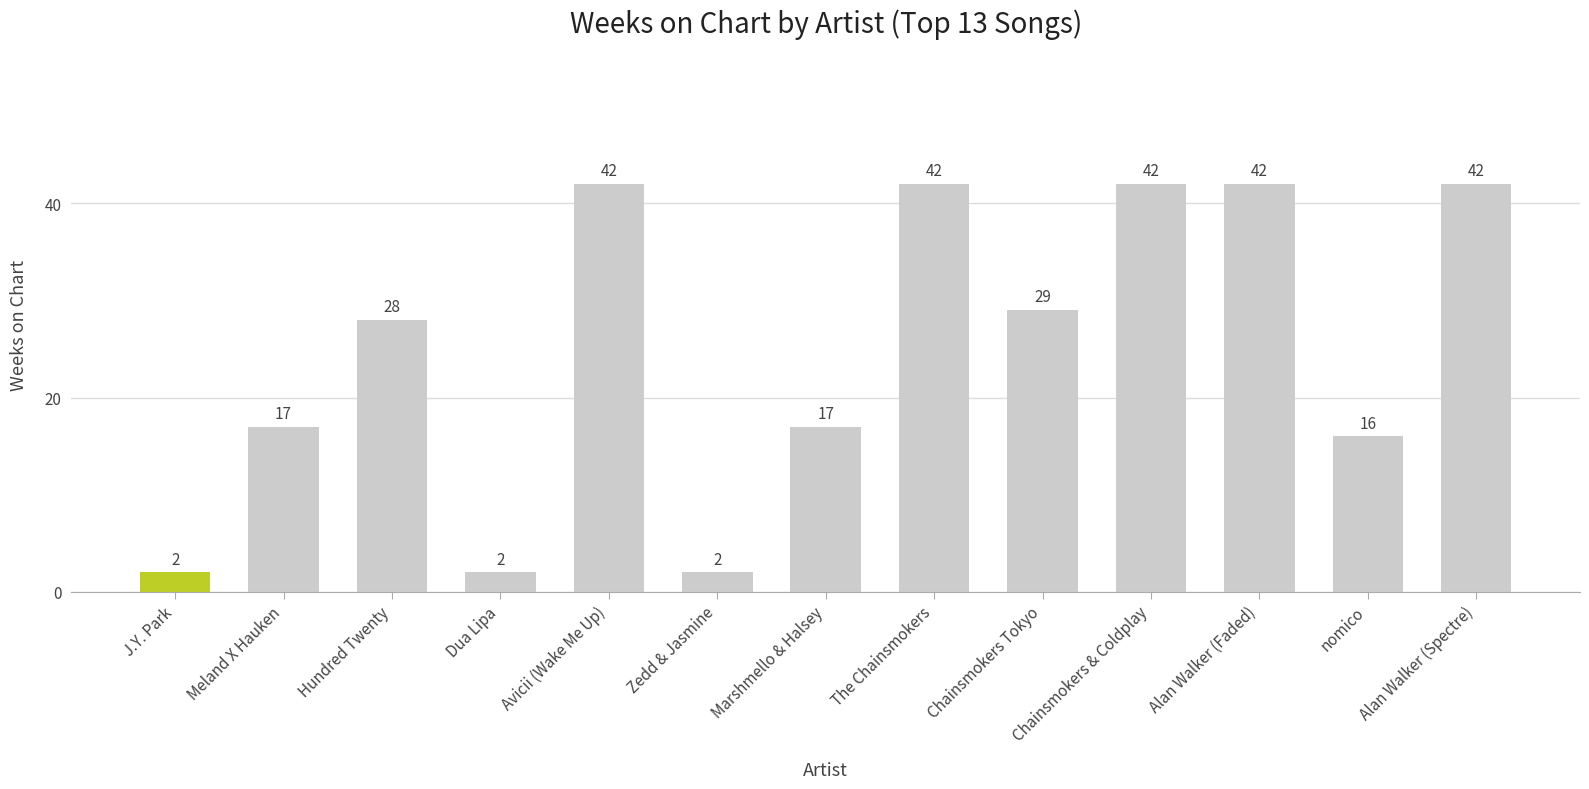

True or false: the data shows 25 at Marshmello & Halsey.

False